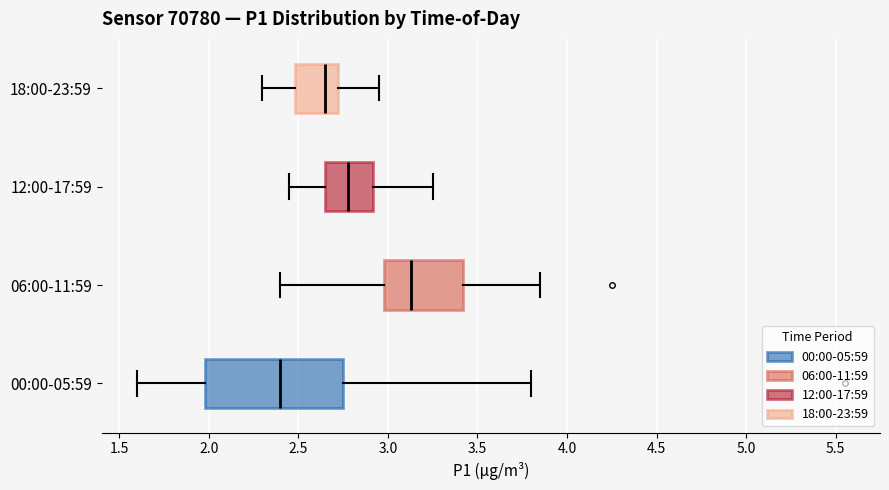

Which box's median line is the furthest to the left?

00:00-05:59